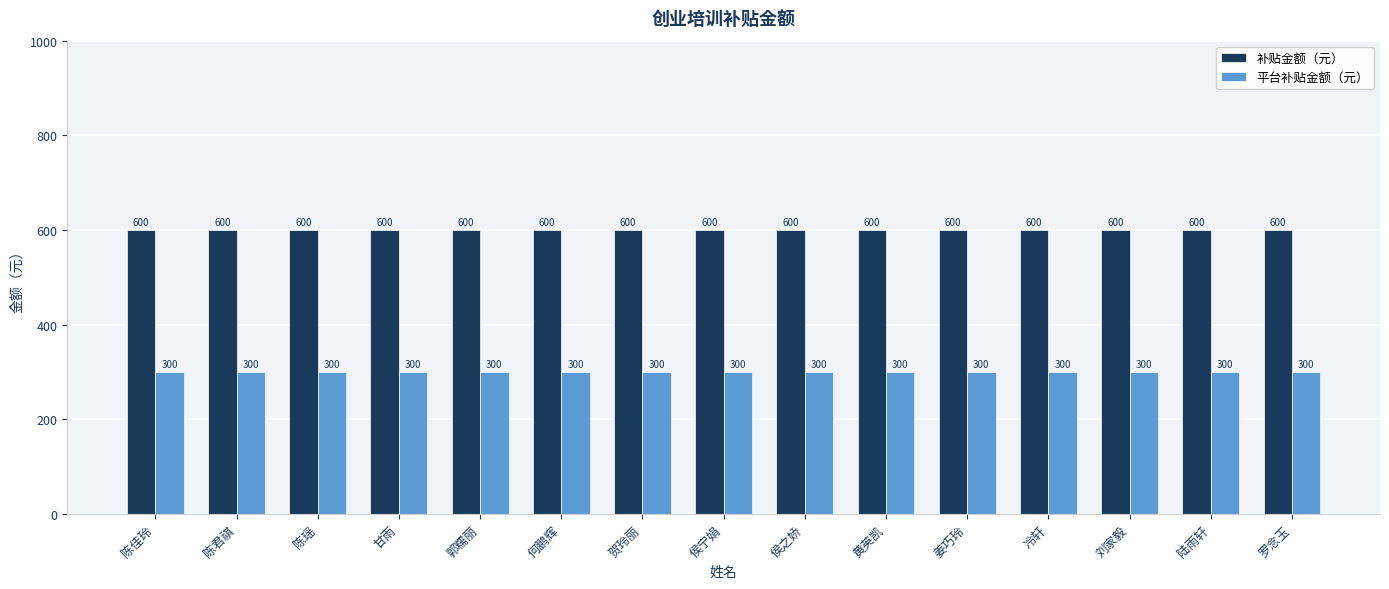

What is the sum of the 补贴金额（元） values at 陈瑶 and 陆雨轩?

1200